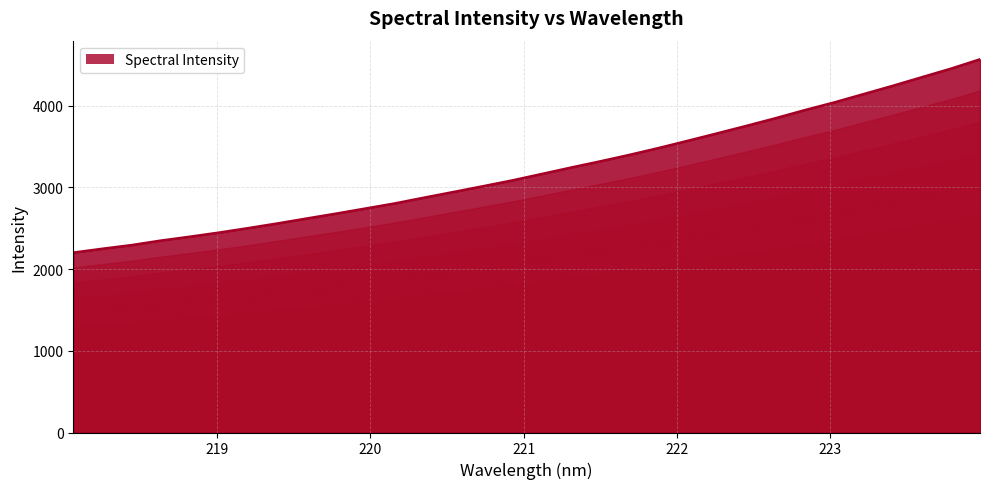

What is the label of the 15th point from the right?

221.3083